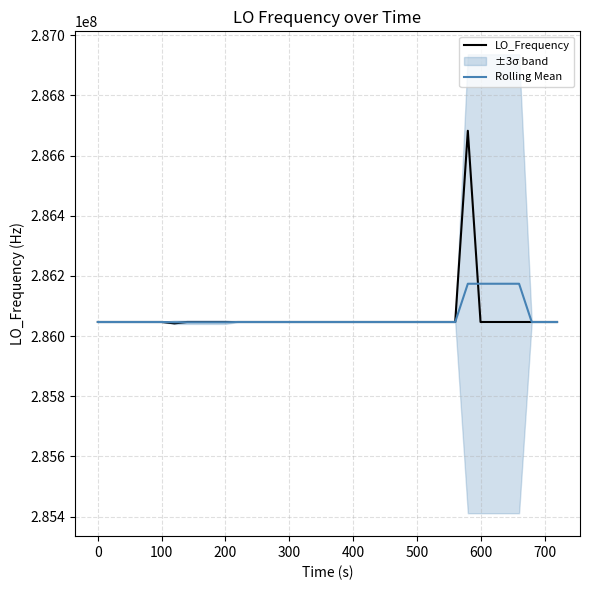

What is the maximum value for LO_Frequency?

286682706.3